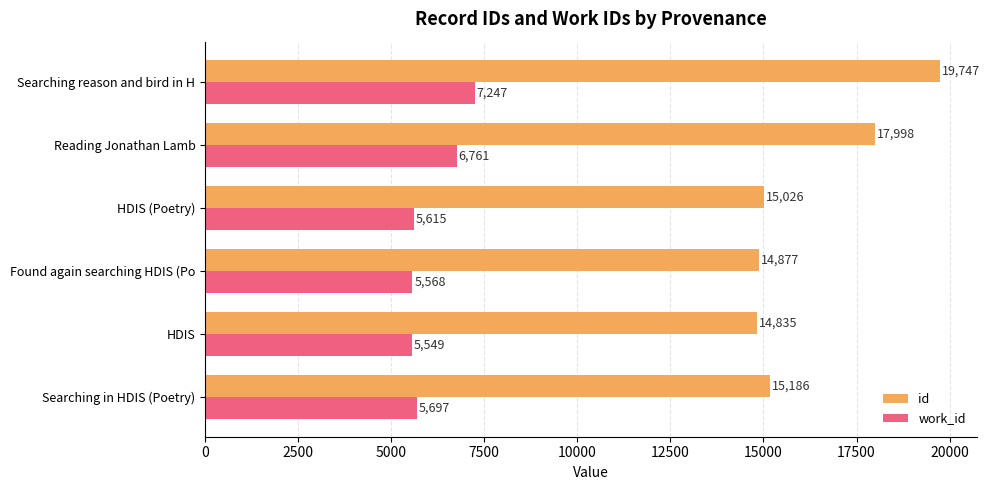

What is the spread (max minus min) of values at Reading Jonathan Lamb?

11237